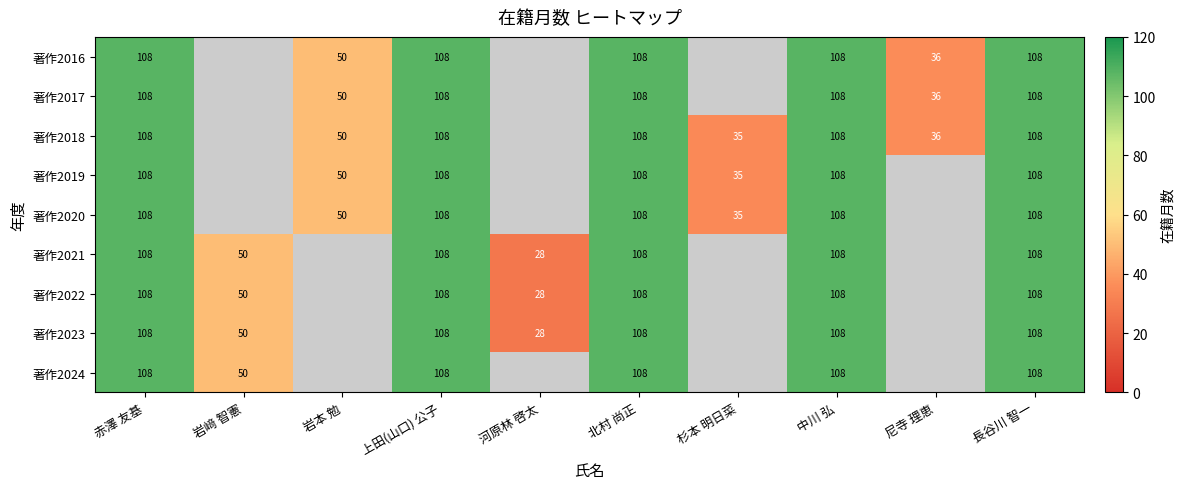

The value of 著作2022 at 中川 弘 is 108. True or false?

True